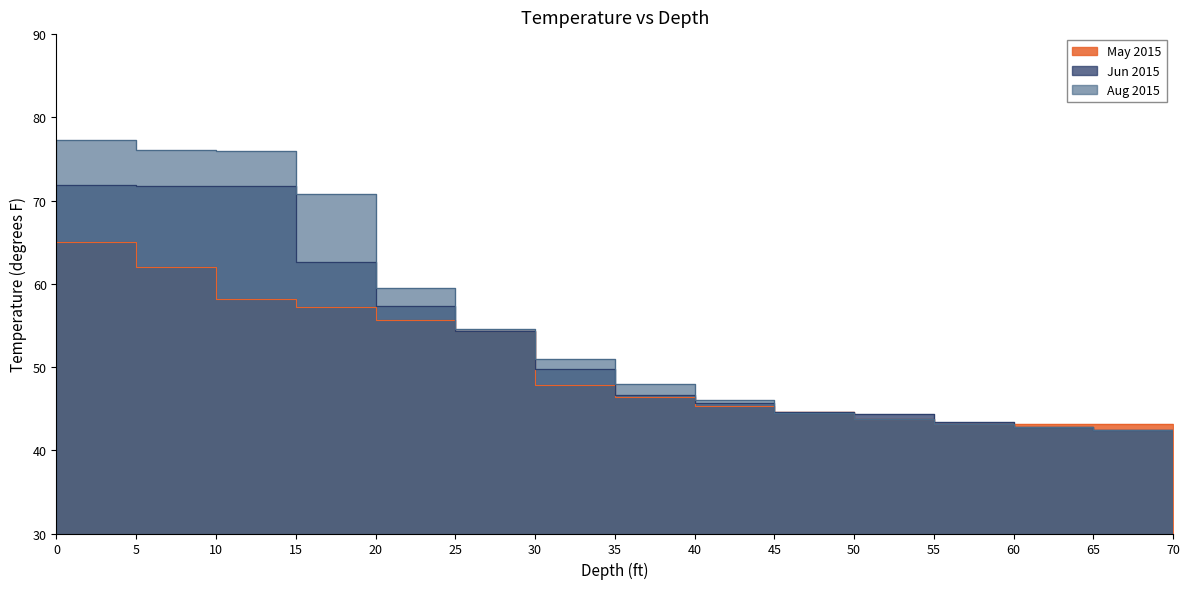

Reading left to right, what are all the values shown in this chart?

May 2015: 0=65.0	5=62.0	10=58.2	15=57.2	20=55.7	25=54.3	30=47.9	35=46.4	40=45.3	45=44.6	50=43.8	55=43.1	60=43.1	65=43.1	70=43.1
Jun 2015: 0=71.9	5=71.7	10=71.7	15=62.6	20=57.3	25=54.3	30=49.8	35=46.7	40=45.7	45=44.6	50=44.4	55=43.4	60=42.8	65=42.4	70=42.4
Aug 2015: 0=77.3	5=76.1	10=75.9	15=70.8	20=59.5	25=54.6	30=51.0	35=48.0	40=46.0	45=44.5	50=43.8	55=43.1	60=42.8	65=42.4	70=42.0